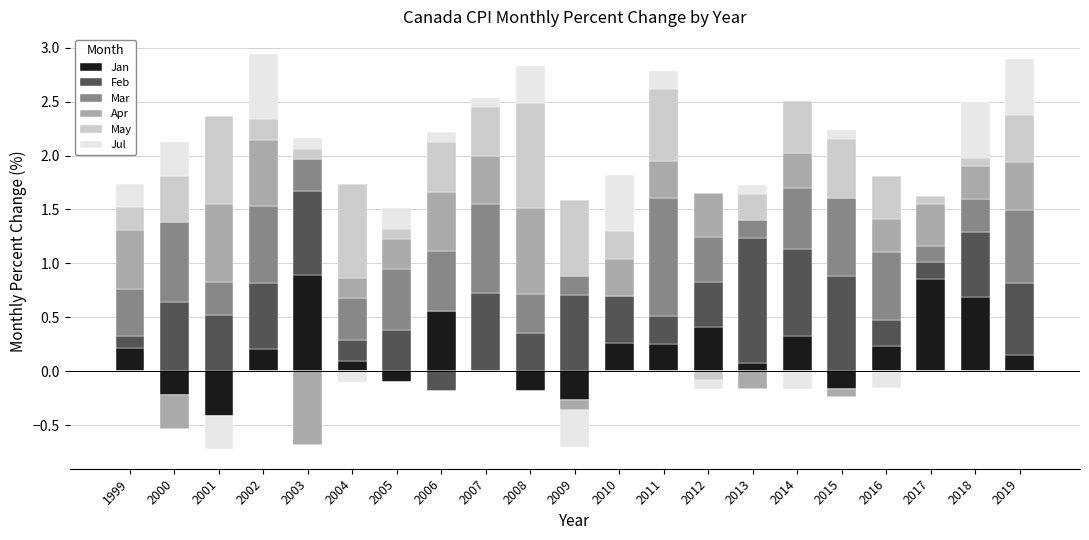

Where is May nearest to the value 0?

2012